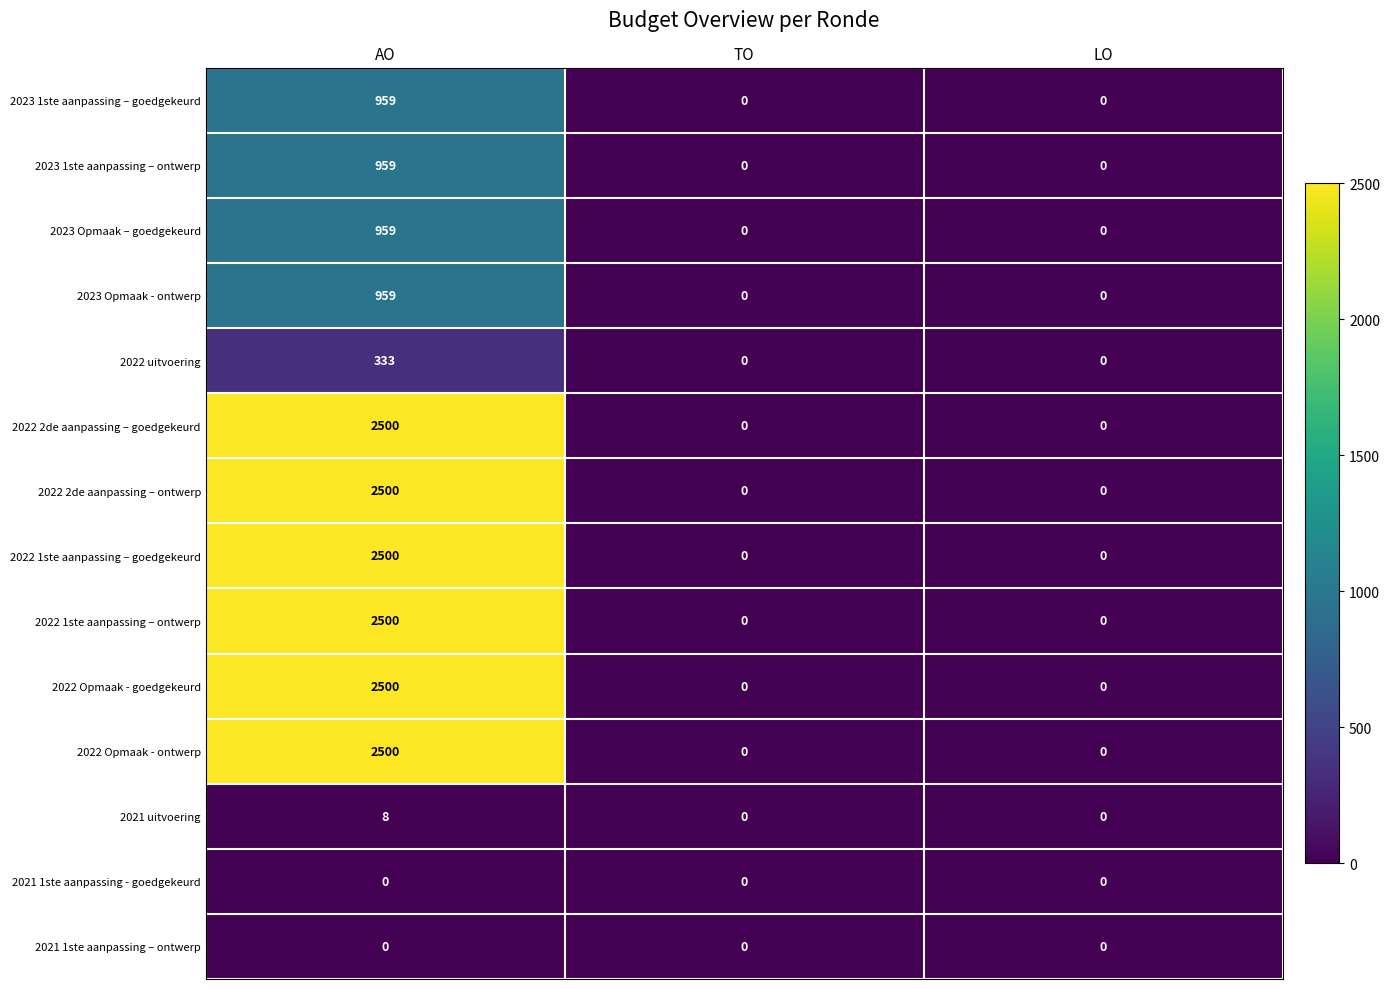

The value of 2022 Opmaak - ontwerp at LO is 1355. True or false?

False